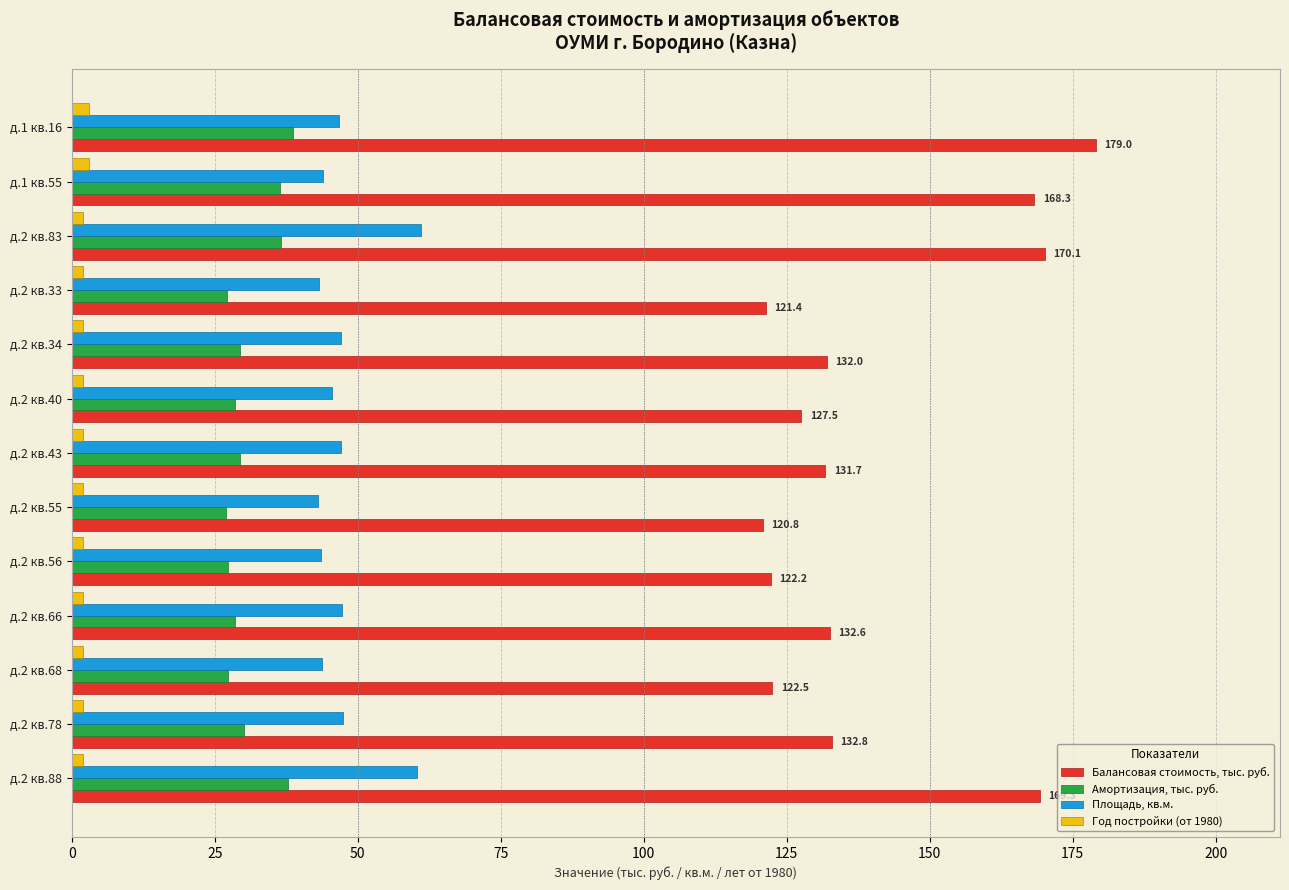

Which series has the largest range (max minus min)?

Балансовая стоимость, тыс. руб.